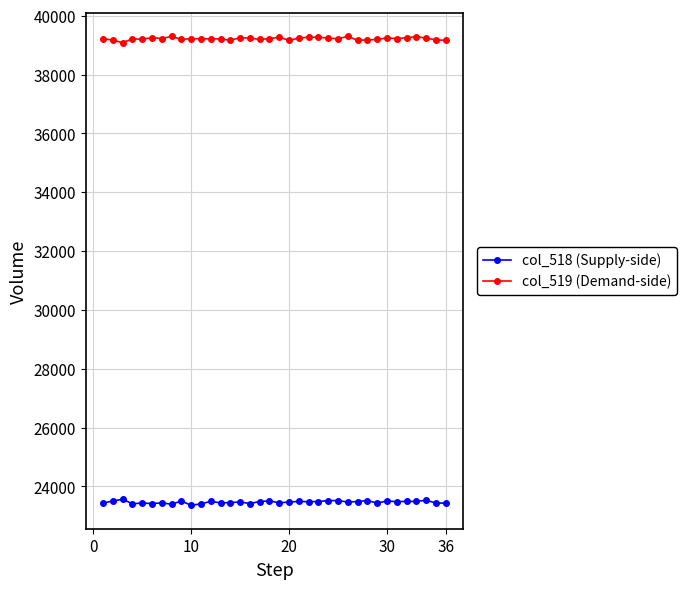

At how many categories does at least one series exceed 28995?

36